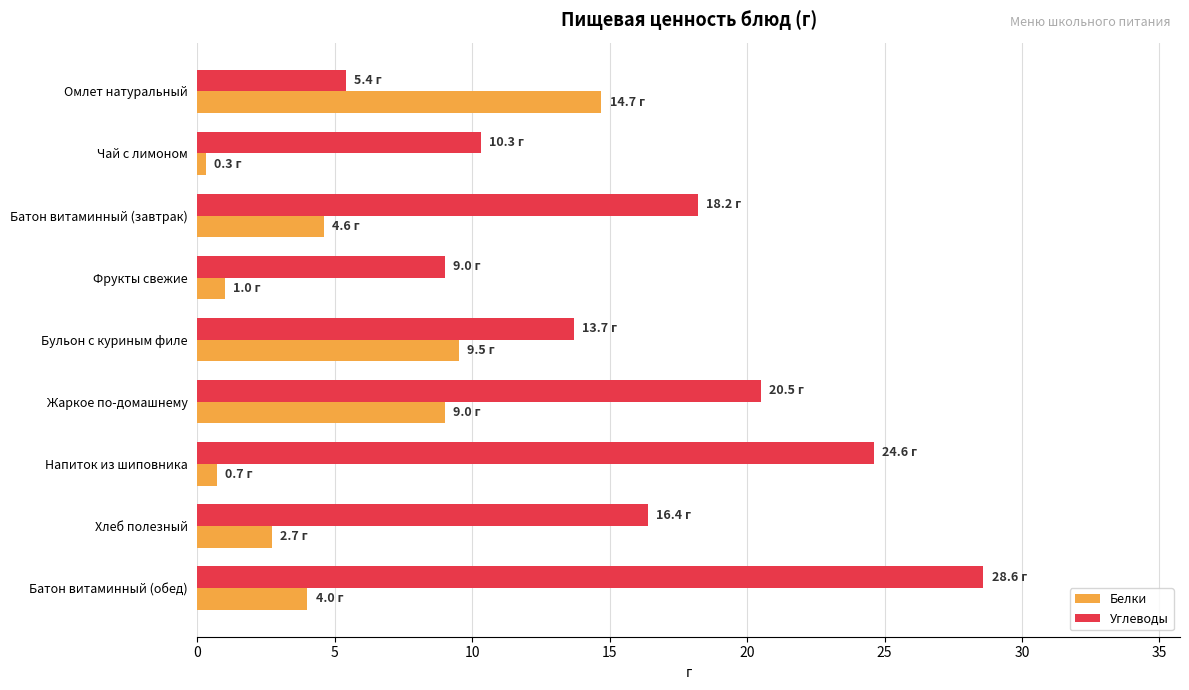

Which series has the largest range (max minus min)?

Углеводы